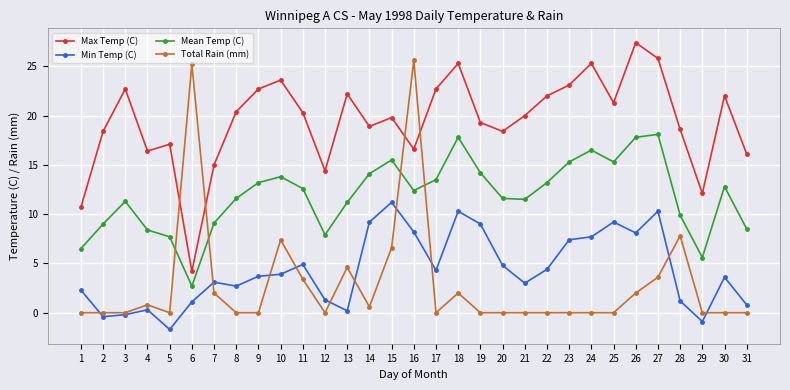

What is the difference between the highest and lowest values at 18?

23.3